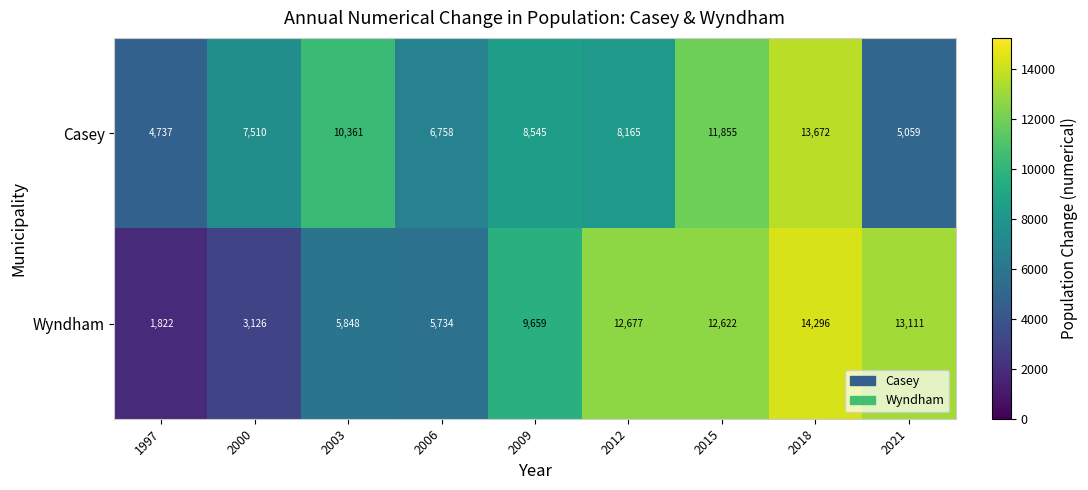

The Casey series shows 7048 at 2021. True or false?

False